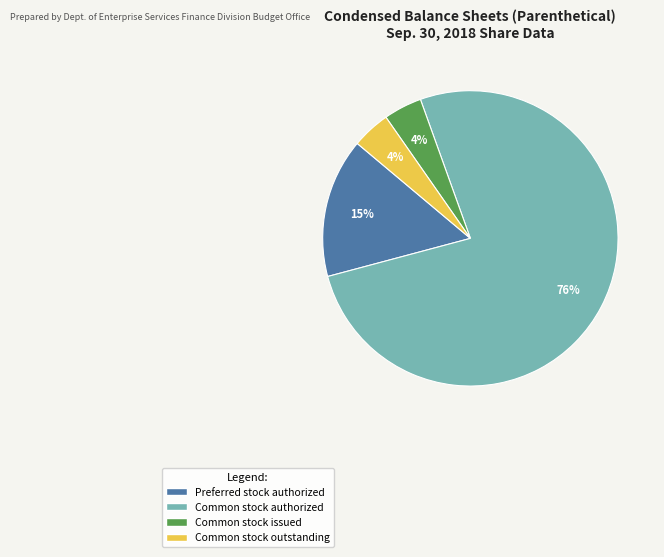

Is there a majority slice in this chart?

Yes